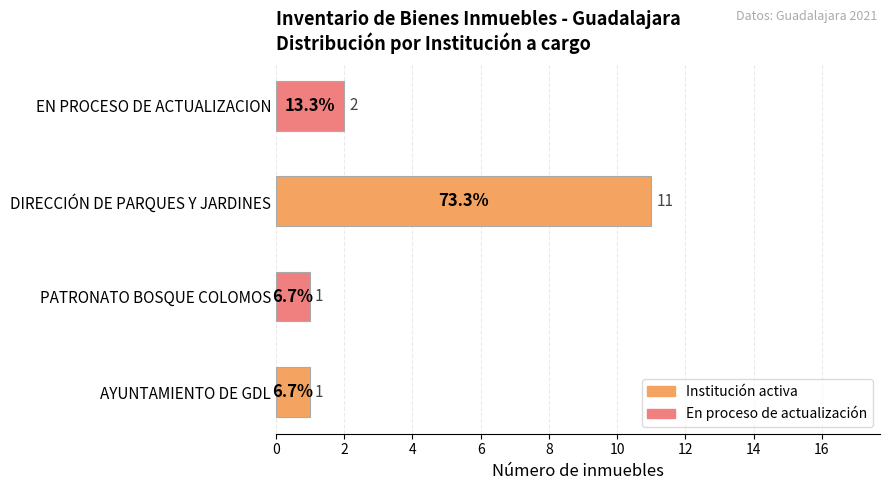

How many data points are less than 2?

2